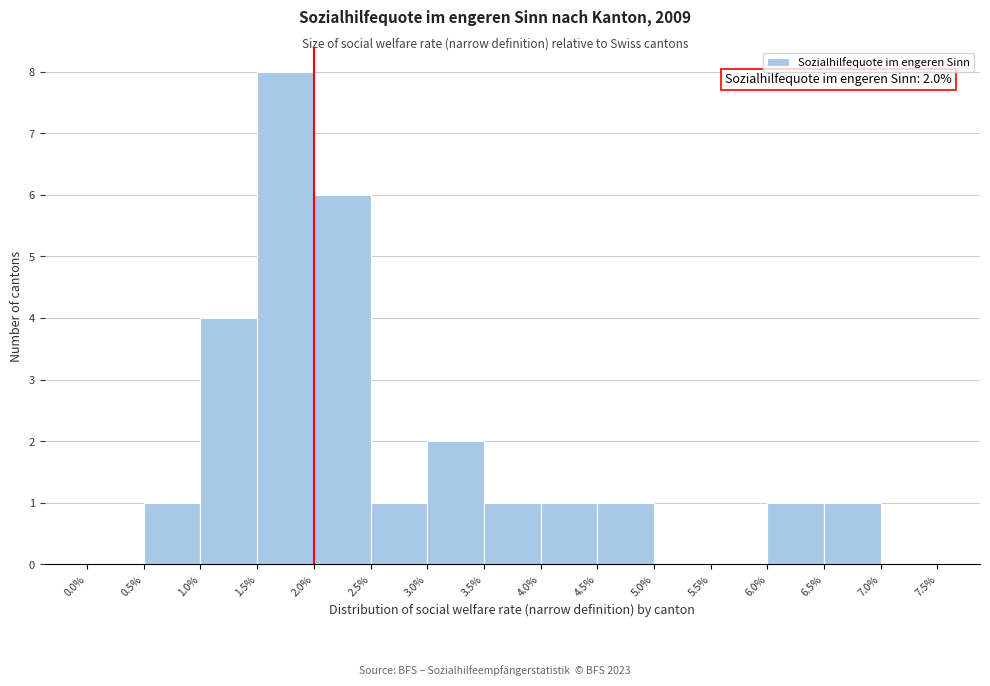

Over which range of the x-axis is the bar tallest?

1.5% to 2.0%